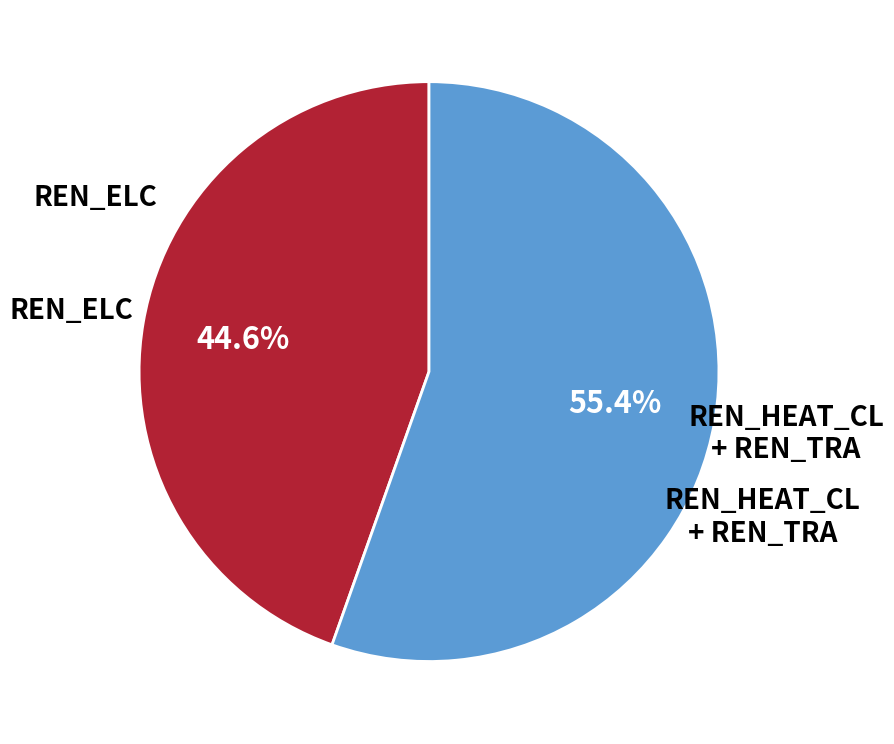

Does any single category account for the majority?

Yes